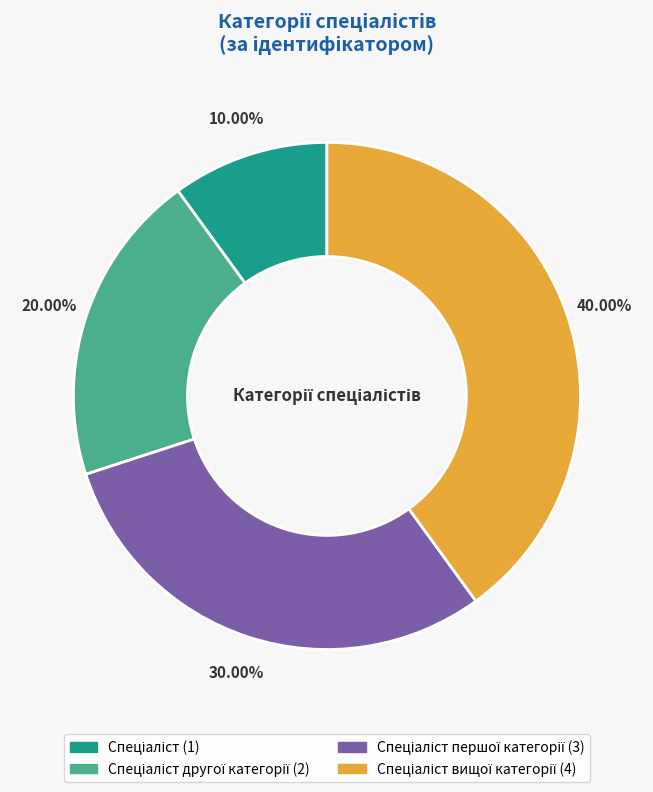

Is there any slice that represents more than half of the pie?

No